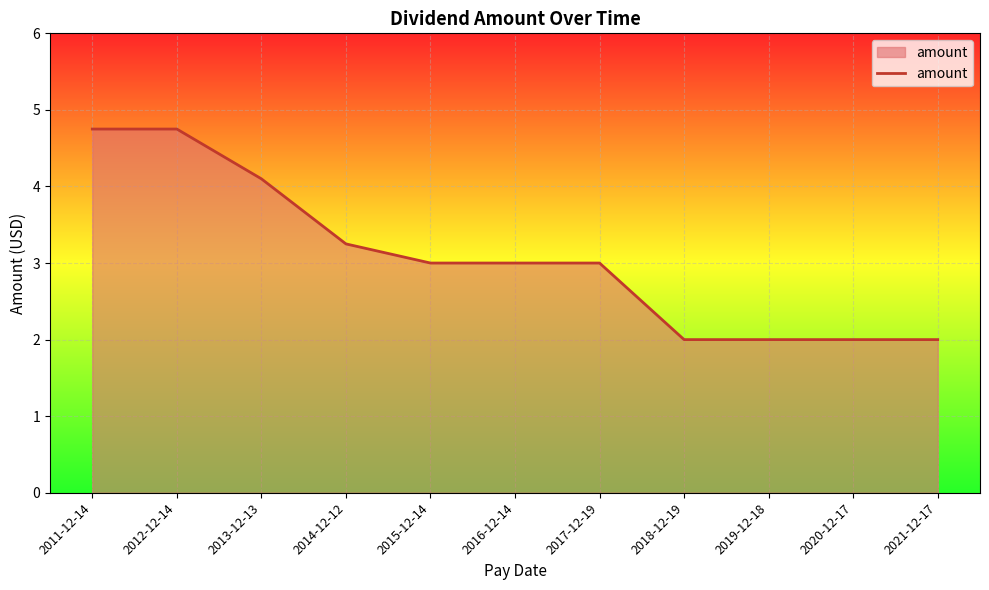

Approximately how many times larger is the value at 2020-12-17 compared to 2019-12-18?

1.0